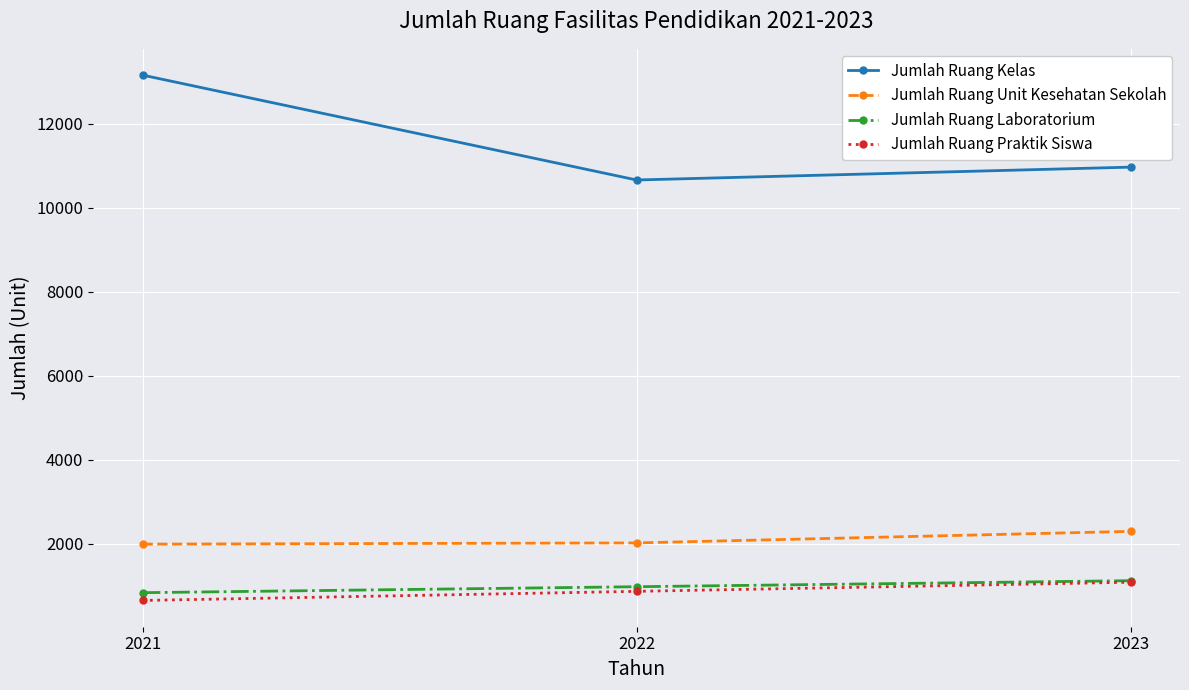

What is the value of the Jumlah Ruang Laboratorium point at the 2nd from the left?

978